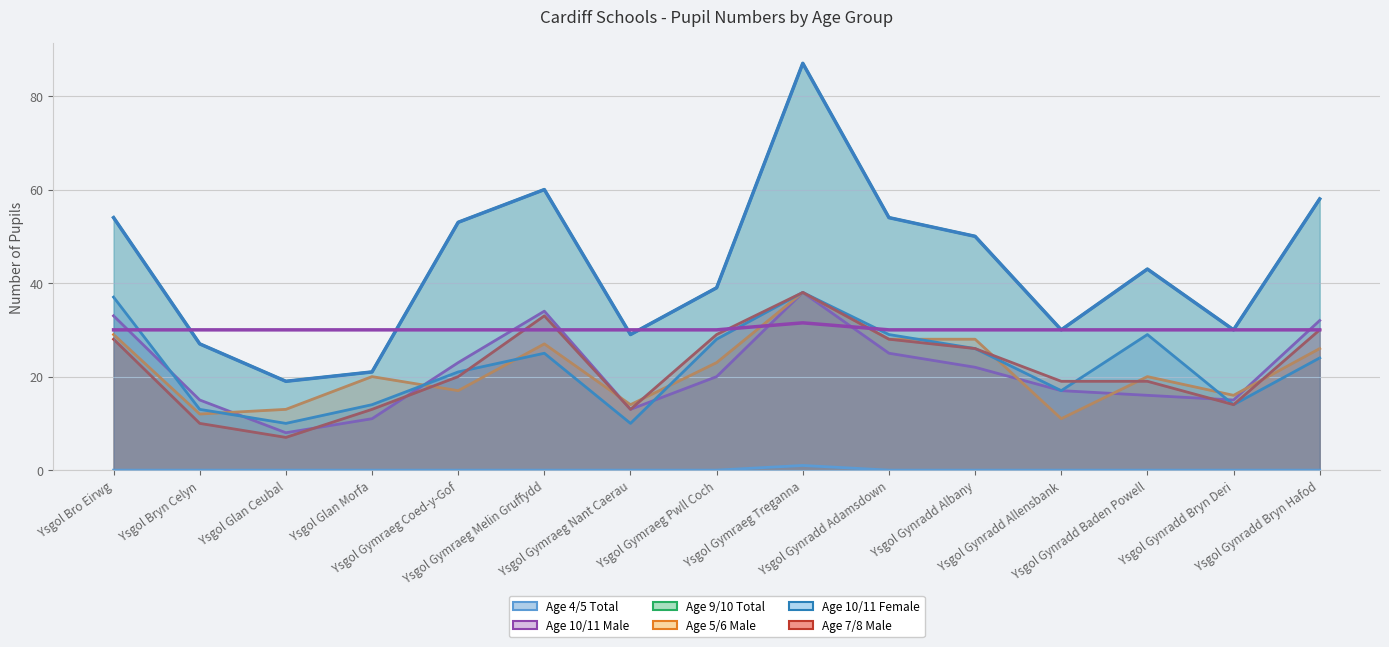

True or false: Age 7/8 Male and Age 4/5 Total intersect in this chart.

False